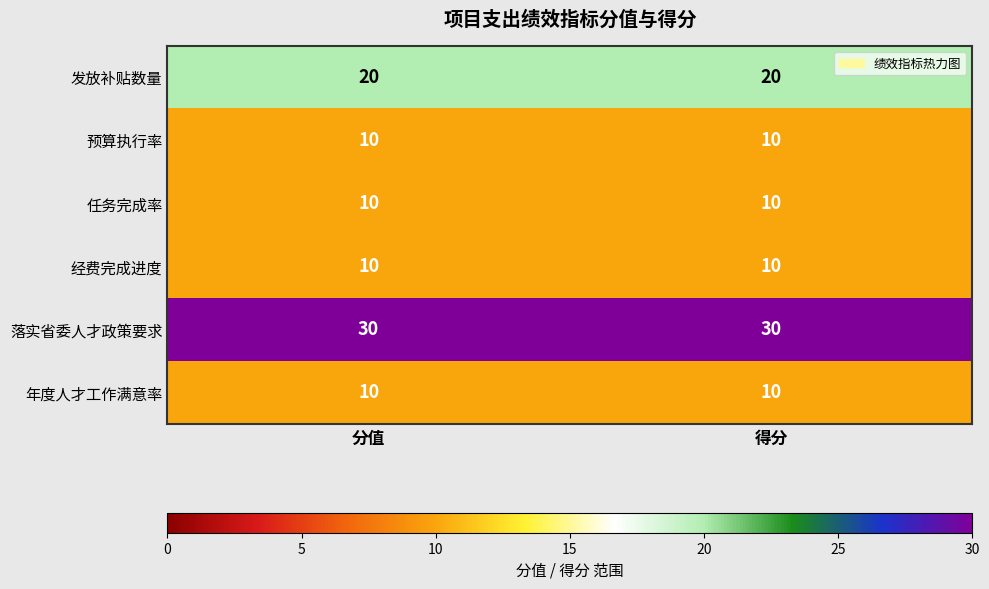

What is the maximum value shown in the chart?

30